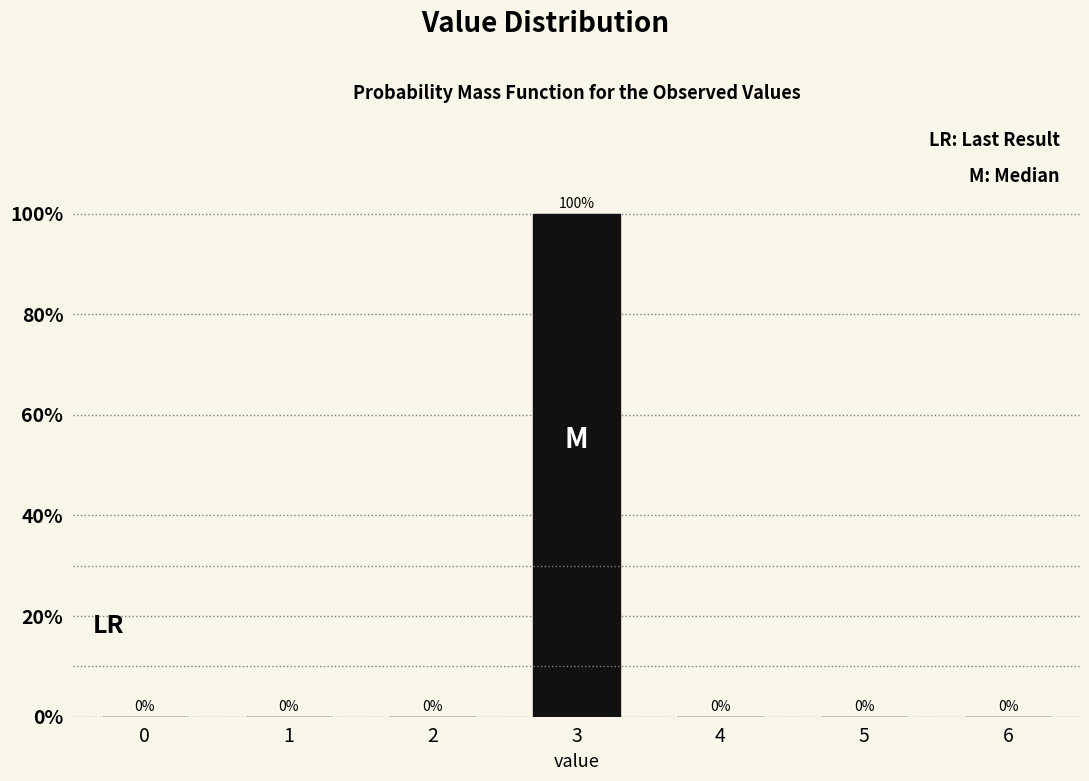

Reading left to right, transcribe all the data shown in this chart.

0=0	1=0	2=0	3=100	4=0	5=0	6=0